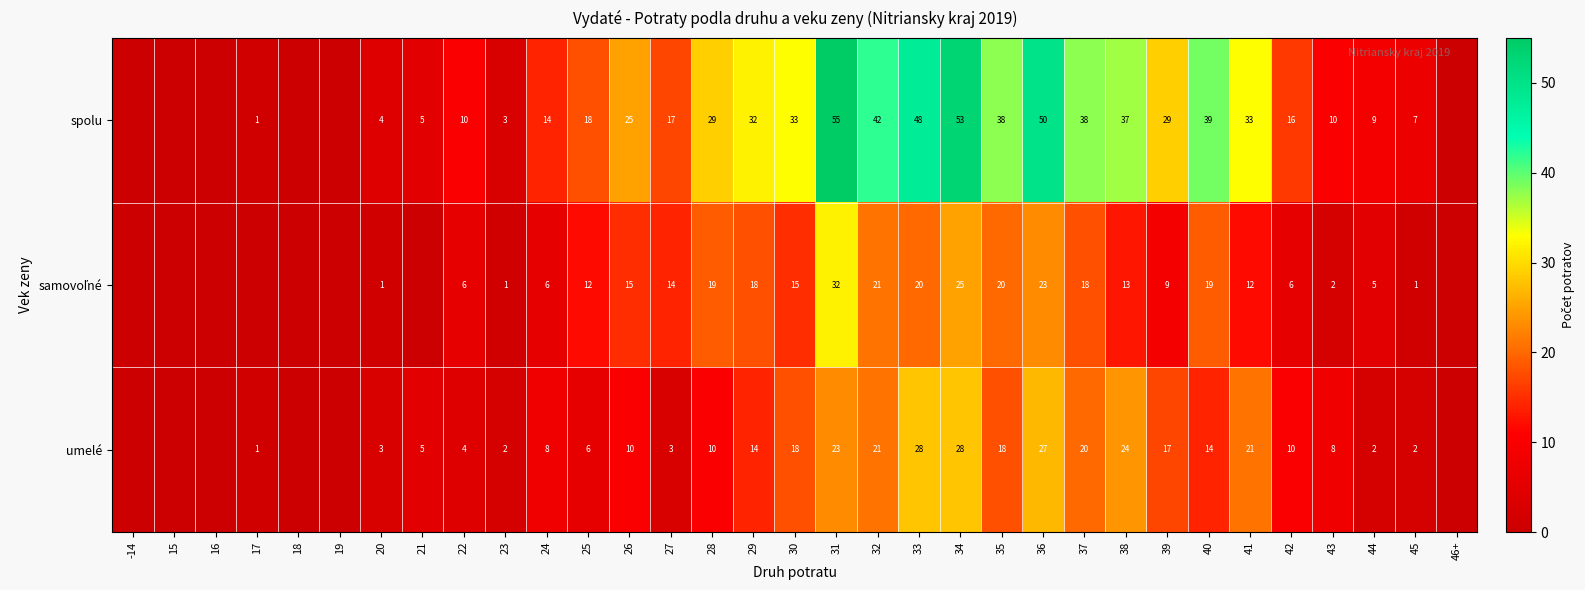

True or false: spolu has a value of 20 at 30.

False